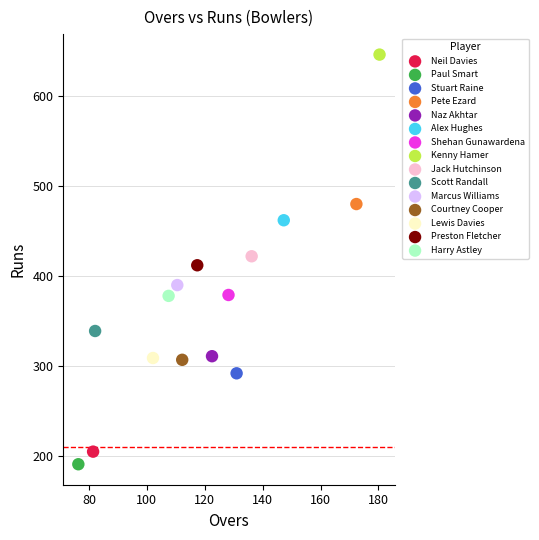

What are all the series names shown in the legend?

Neil Davies, Paul Smart, Stuart Raine, Pete Ezard, Naz Akhtar, Alex Hughes, Shehan Gunawardena, Kenny Hamer, Jack Hutchinson, Scott Randall, Marcus Williams, Courtney Cooper, Lewis Davies, Preston Fletcher, Harry Astley